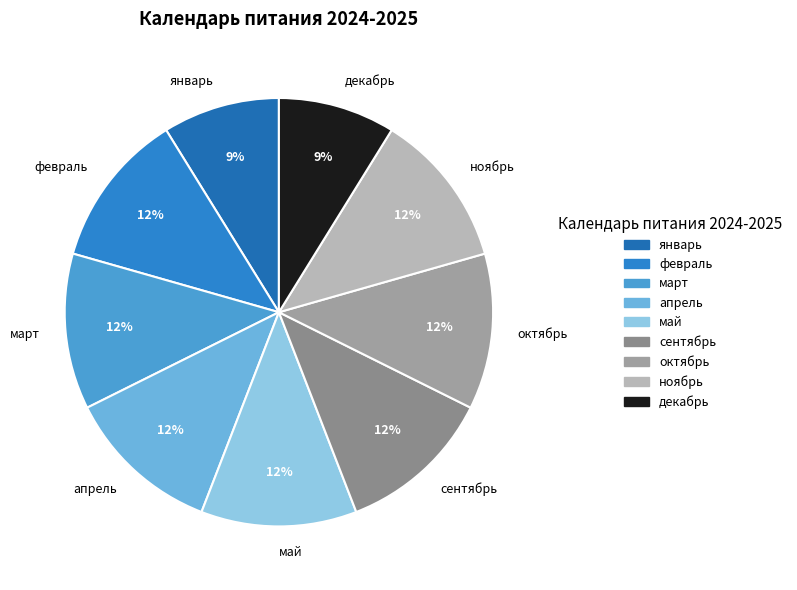

Is it true that сентябрь is 12% of the pie?

True